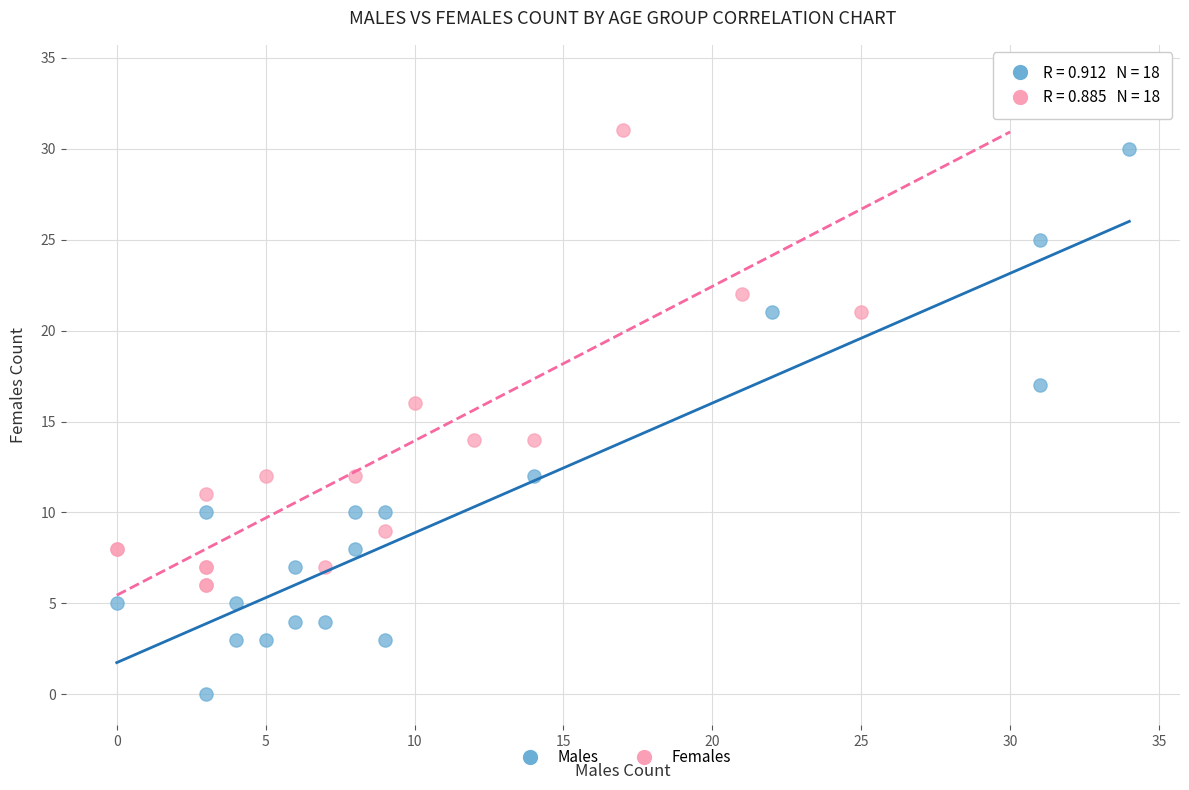

Which series reaches the minimum Y coordinate?

Males